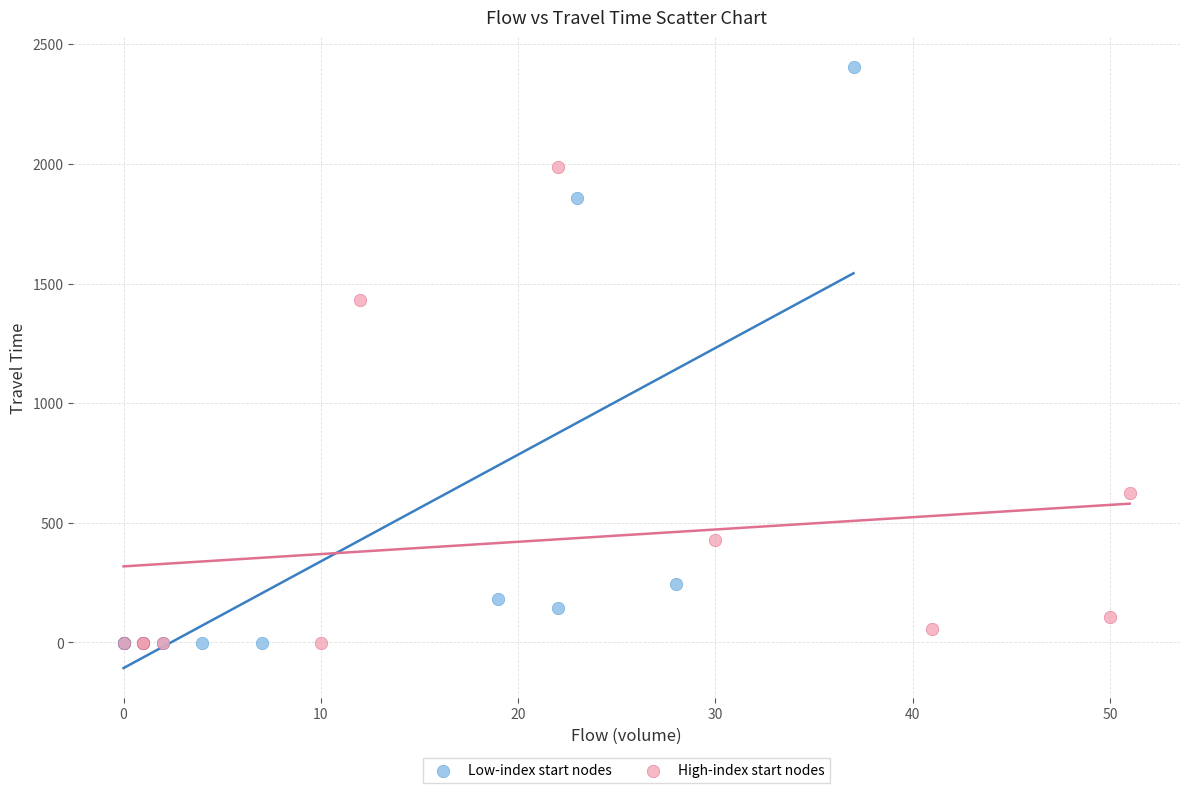

Which series has the widest spread of Y values?

Low-index start nodes